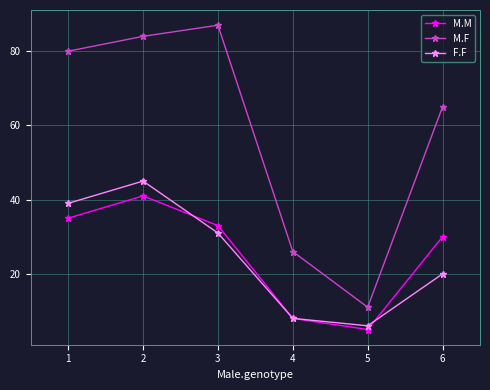

Does the chart display data point markers on the line(s)?

Yes